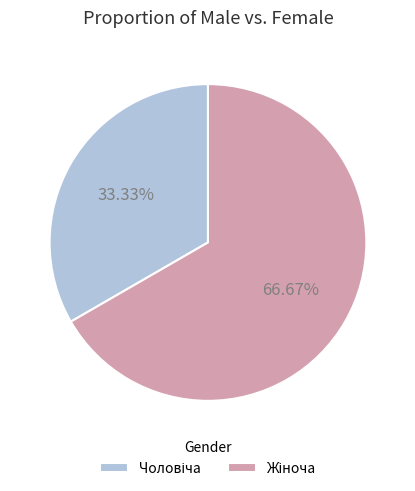

Which has a higher value, Жіноча or Чоловіча?

Жіноча